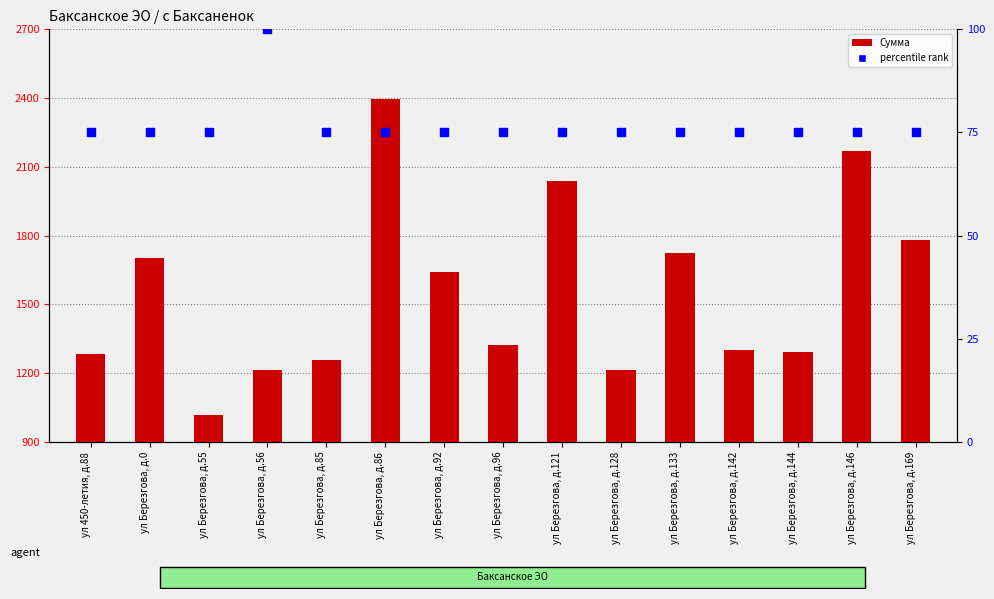

Is the value of percentile rank at ул Березгова, д.92 greater than the value of Сумма at ул Березгова, д.146?

No